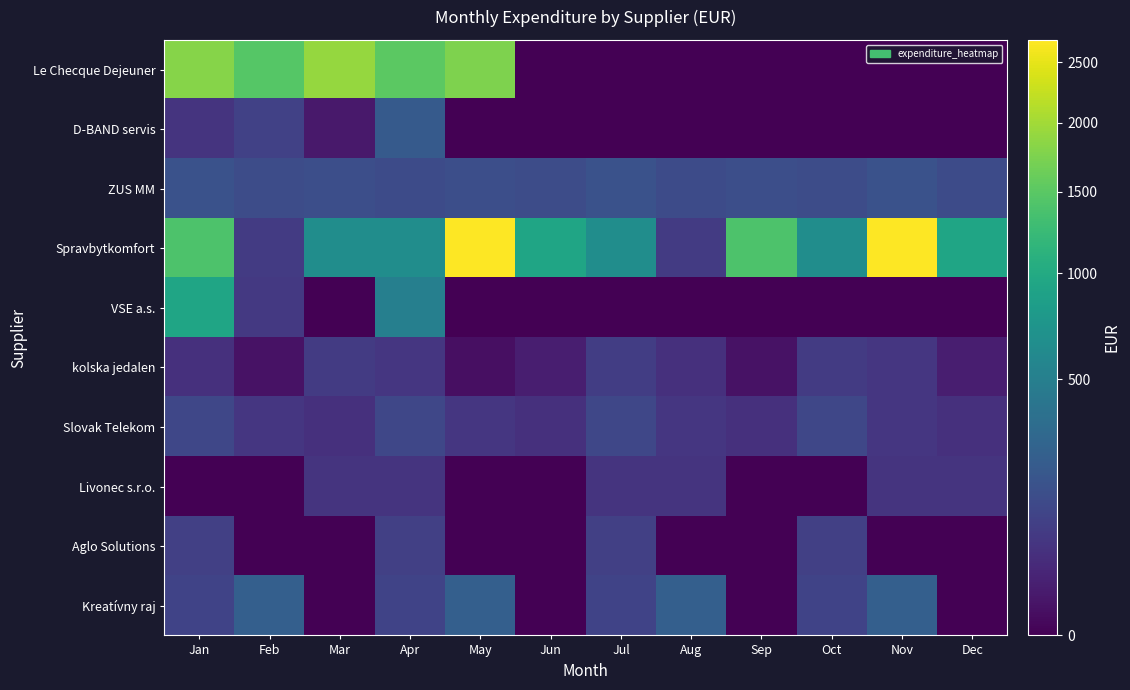

Which series has the largest range (max minus min)?

Spravbytkomfort